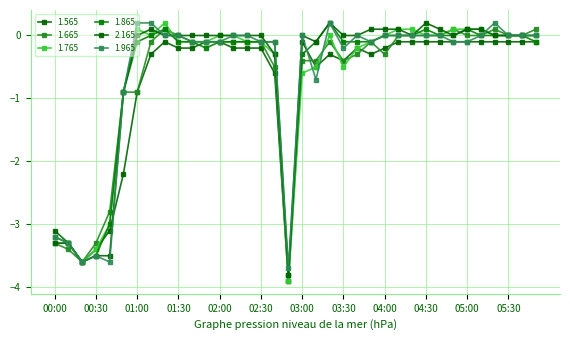

Which category has the lowest value across all series?

02:50